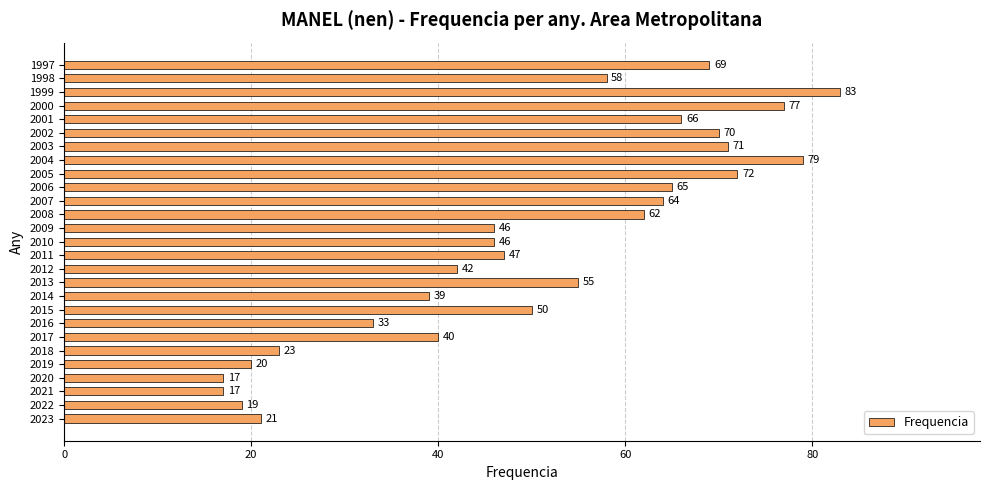

How many values are below 50?

13